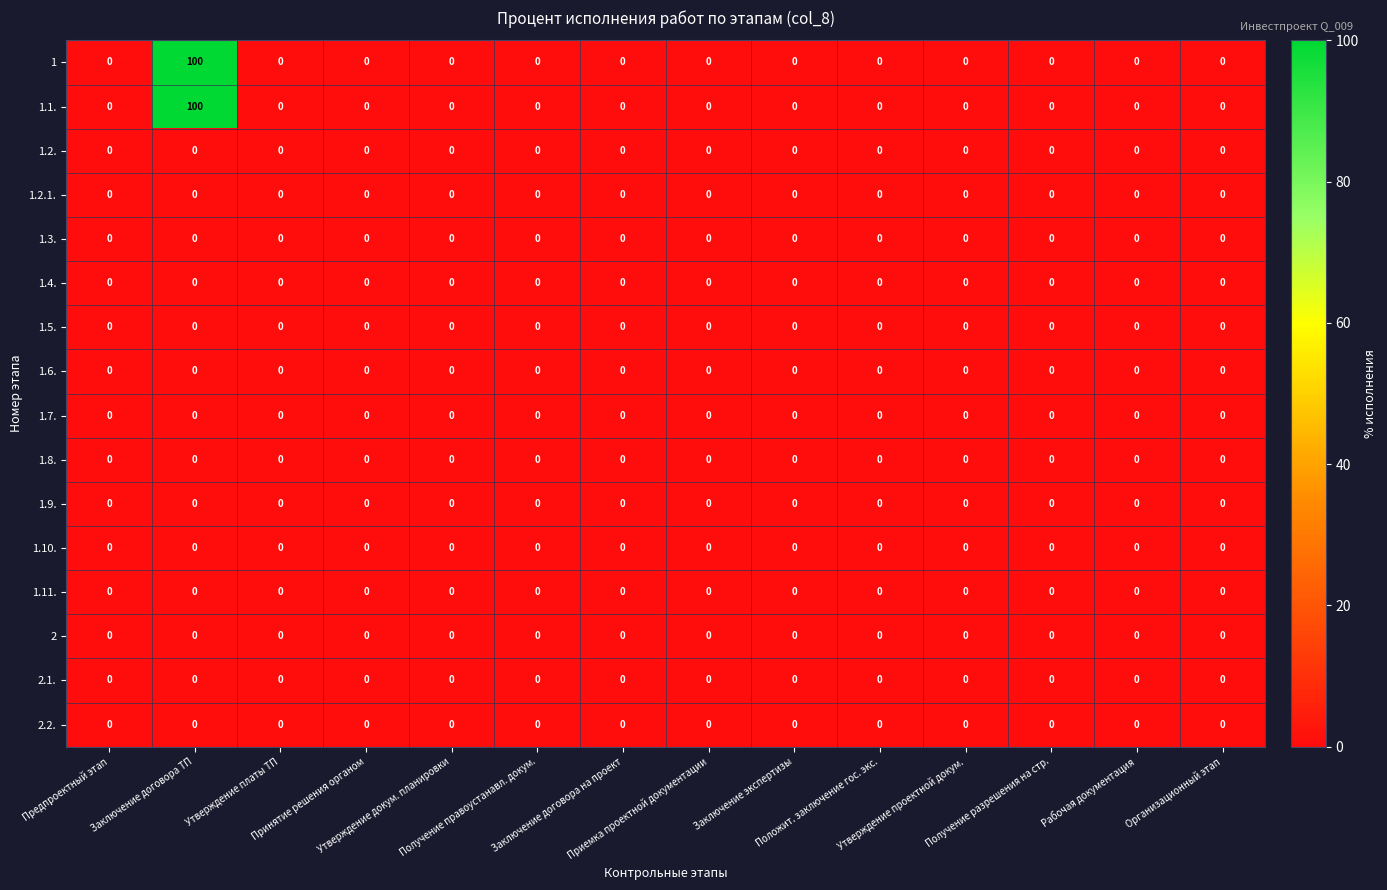

What is the difference between the maximum and minimum values in the 1 series?

100